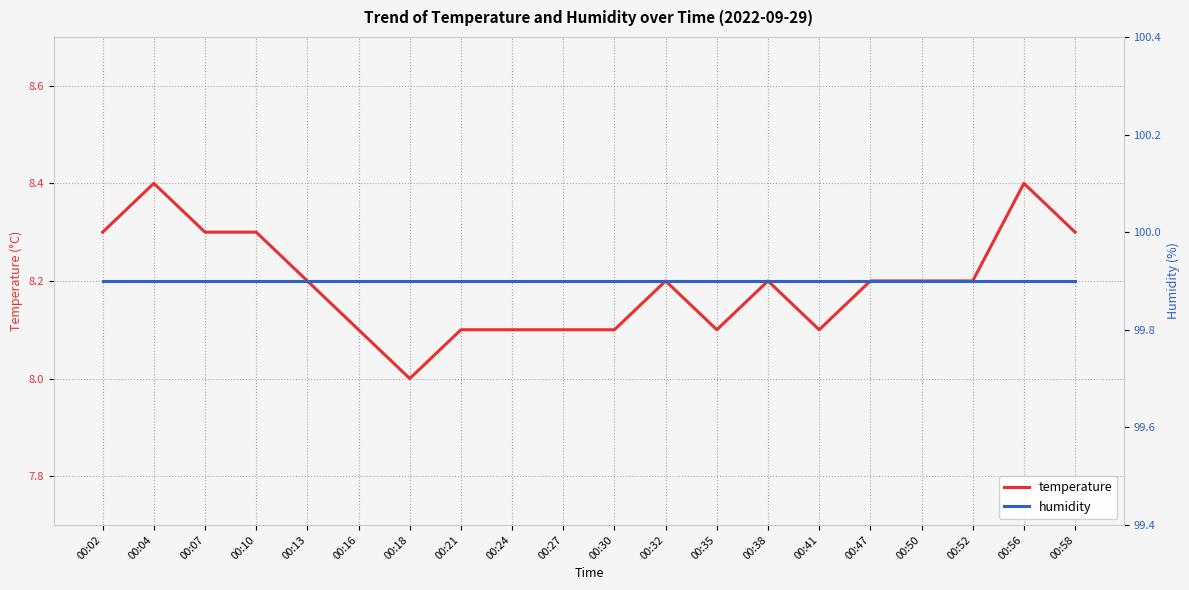

What is the sum of the humidity values at 00:13 and 00:21?

199.8